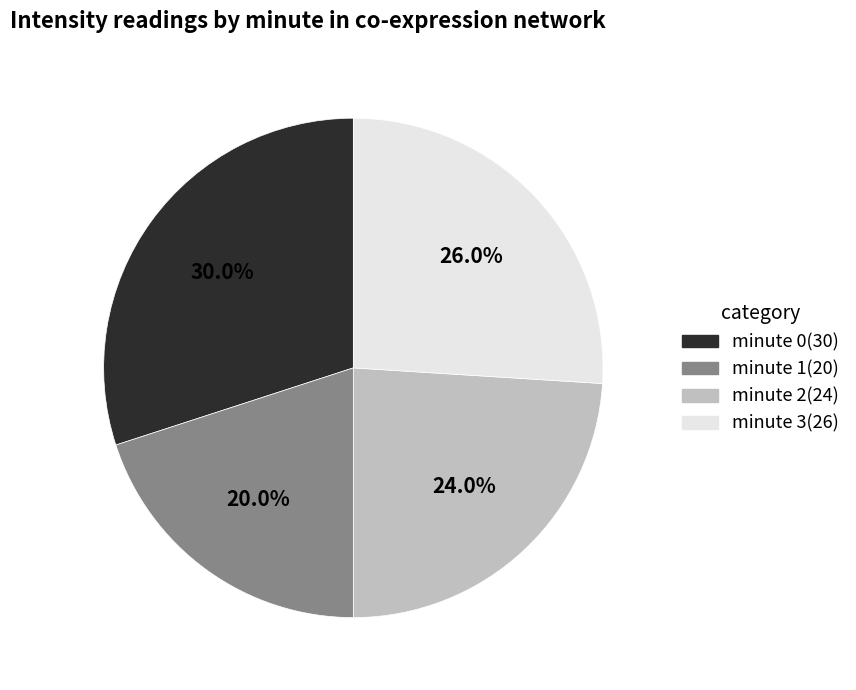

Is there a majority slice in this chart?

No